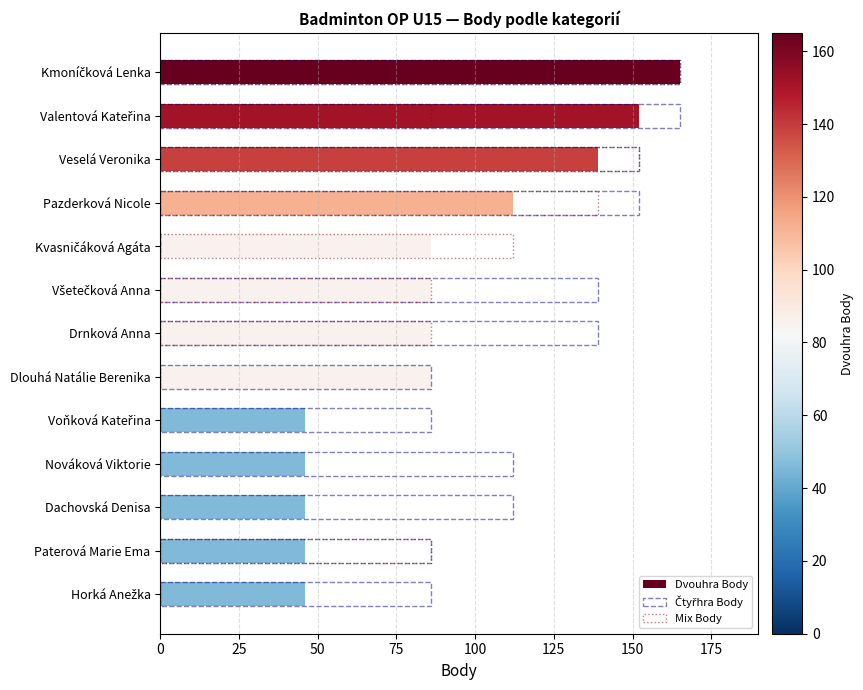

Is the value of Čtyřhra Body at Dlouhá Natálie Berenika greater than the value of Dvouhra Body at Dlouhá Natálie Berenika?

No